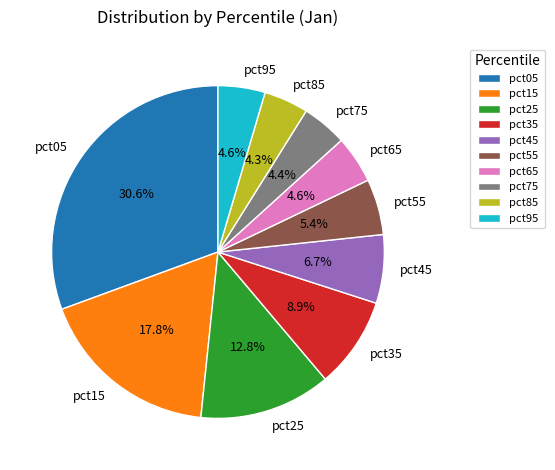

To the nearest percent, what is the difference between the largest and smallest slice percentages?

26%